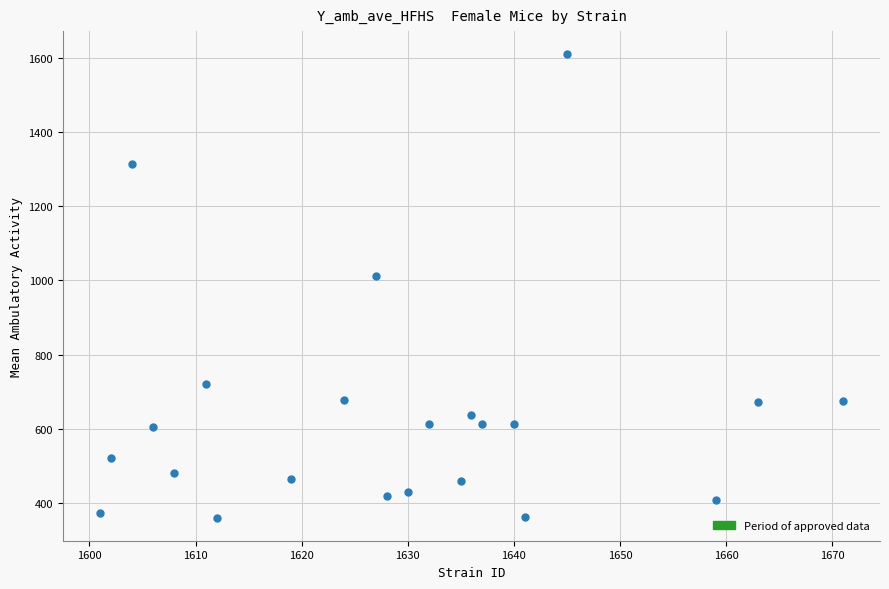

What is the range of Y values (max minus min)?

1249.9